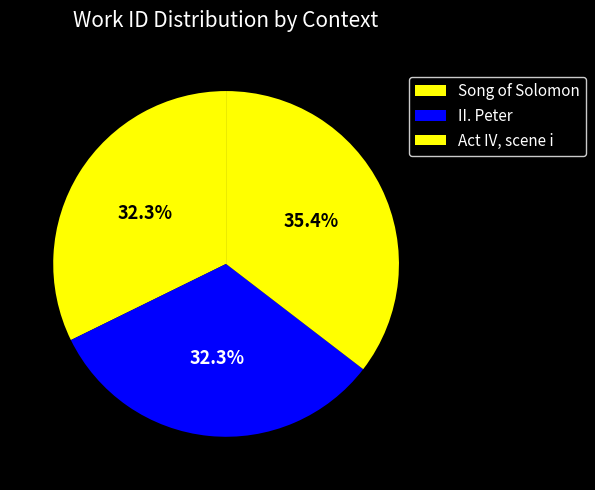

What is the ratio of the value at Song of Solomon to the value at II. Peter?

1.0